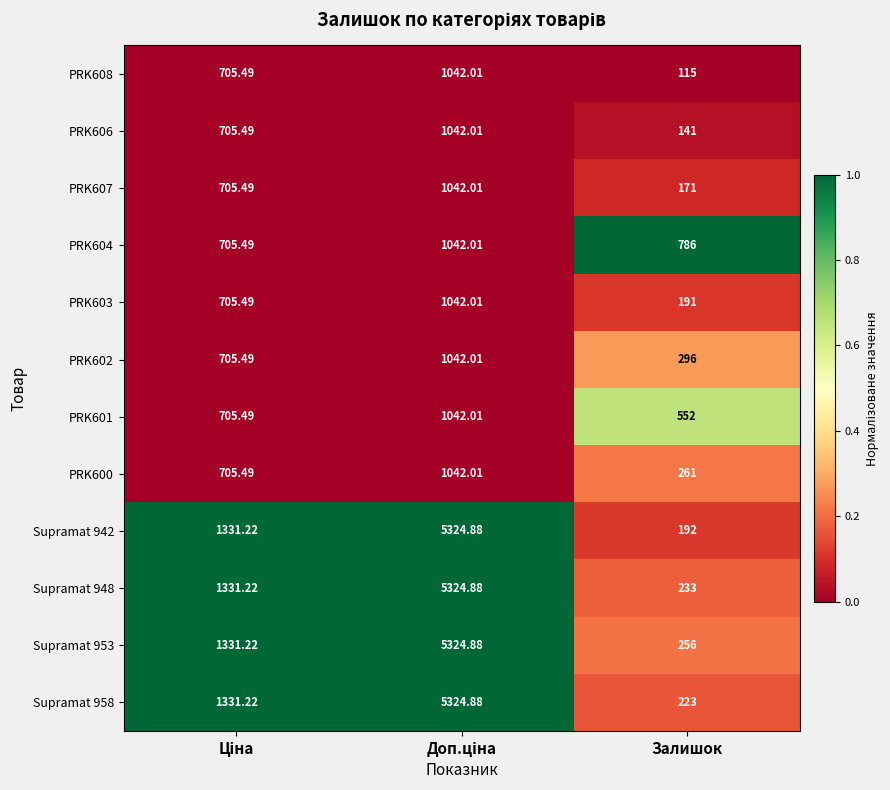

Which category has the lowest value across all series?

Залишок